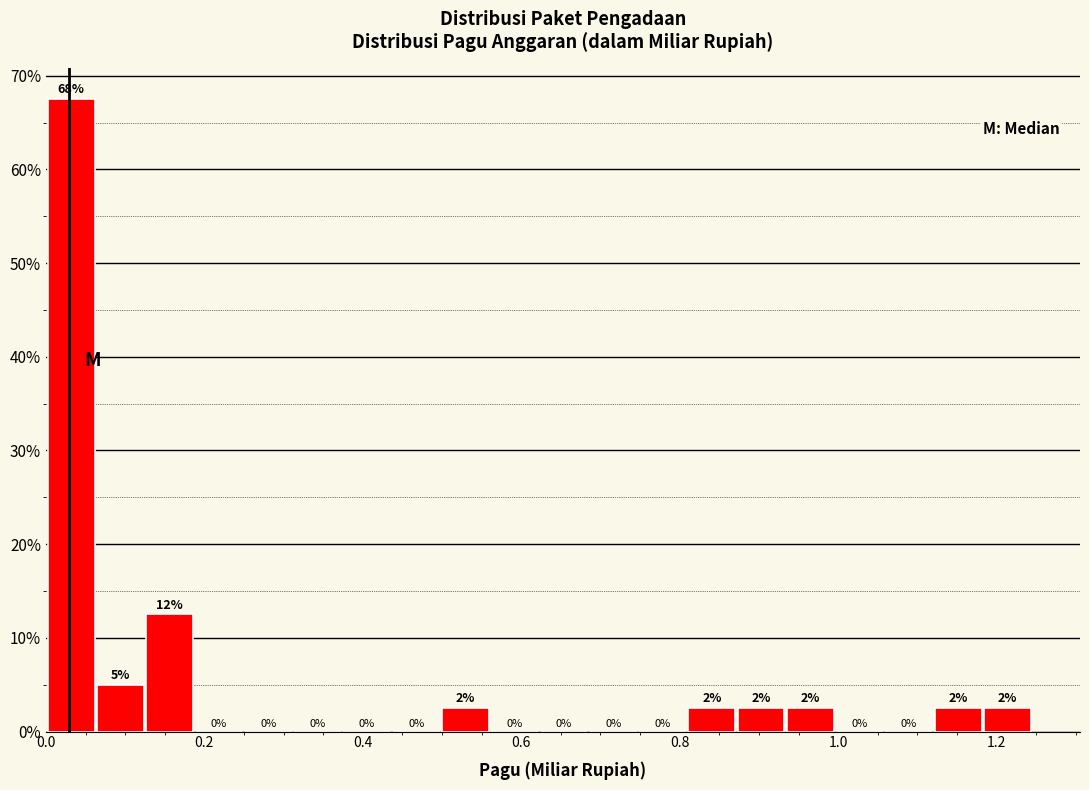

Read against the x-axis, roughly where is the centre of the tallest bar?

0.04